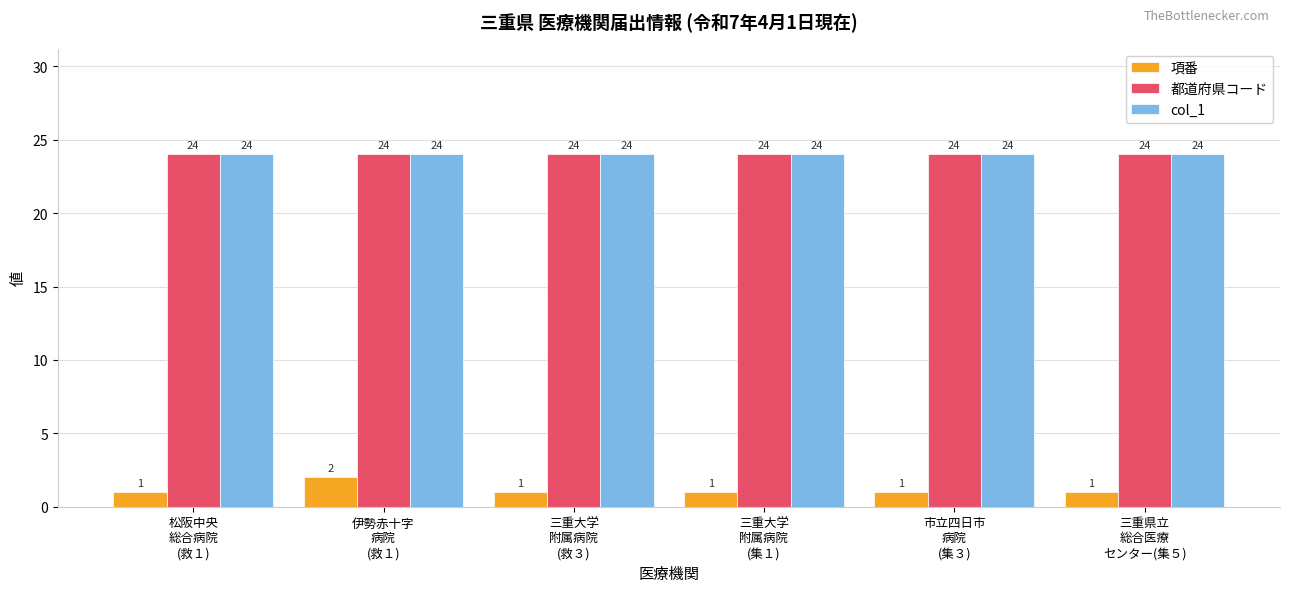

The 項番 series shows 0 at 三重県立
総合医療
センター(集５). True or false?

False